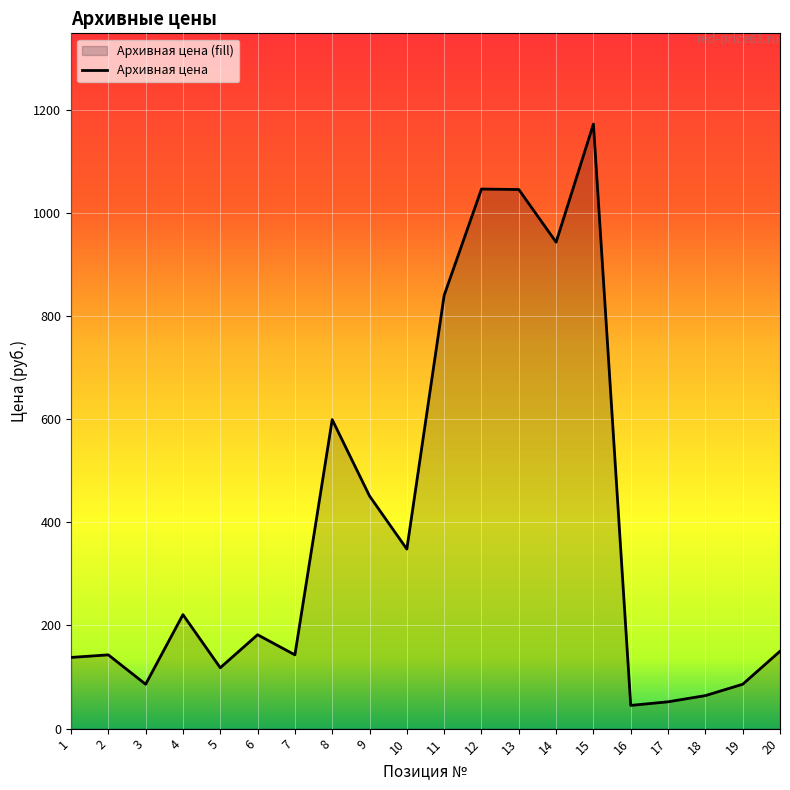

Reading left to right, extract all data points from this chart.

138	143	86	221	118	182	143	599	451	348	840	1046	1045	943	1172	45	52	64	86	150